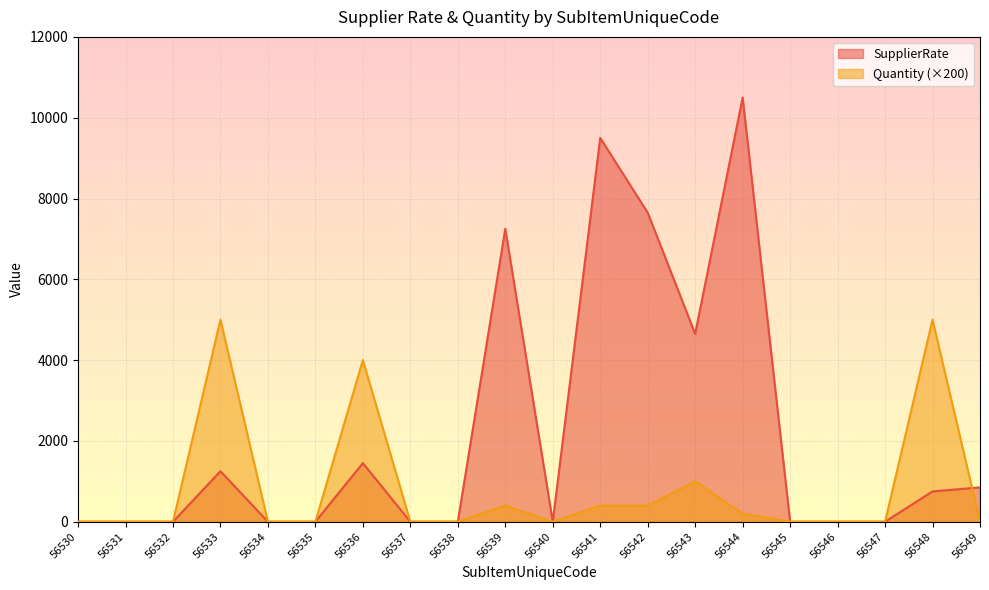

What is the highest value of the Quantity series?

5000